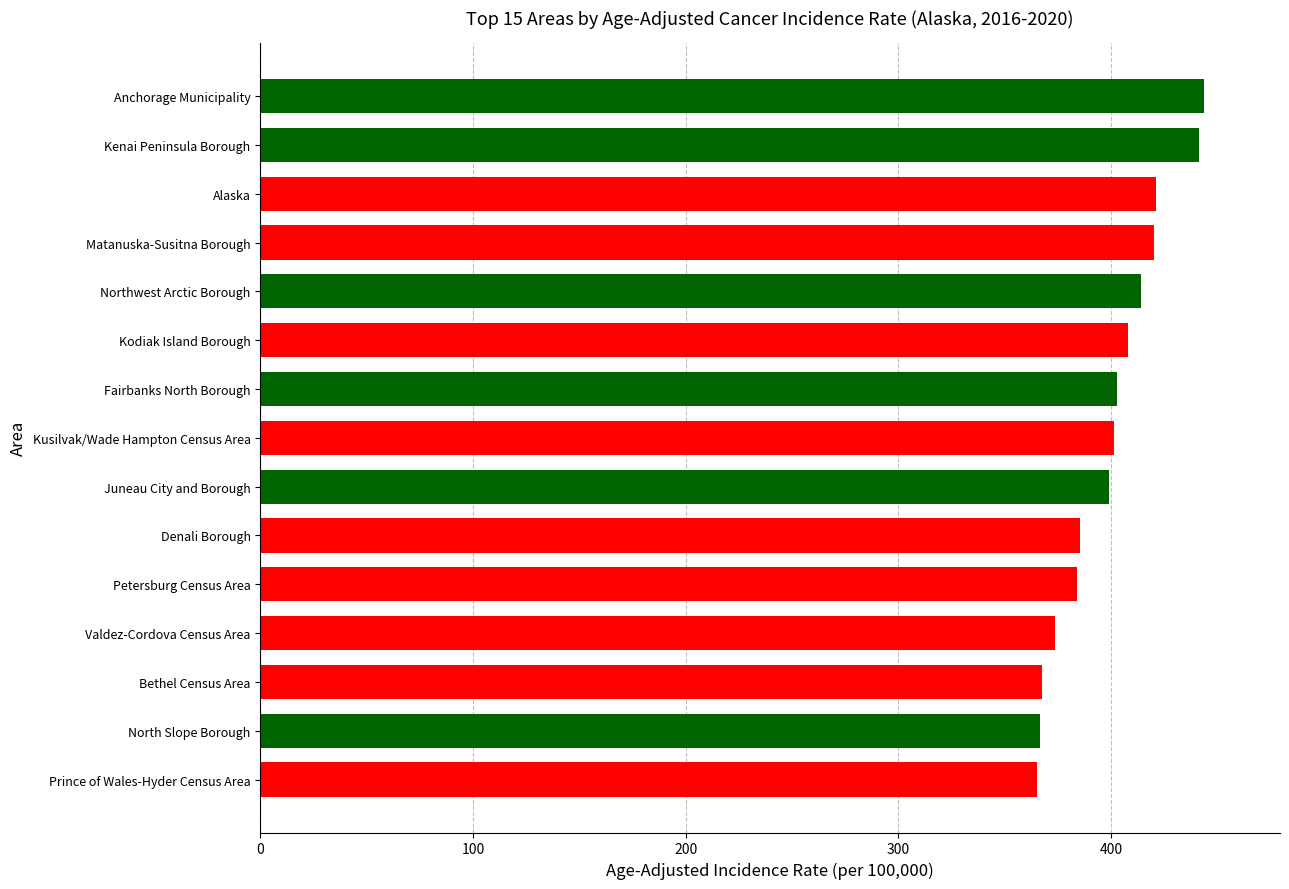

Which has a higher value, Kenai Peninsula Borough or Fairbanks North Borough?

Kenai Peninsula Borough